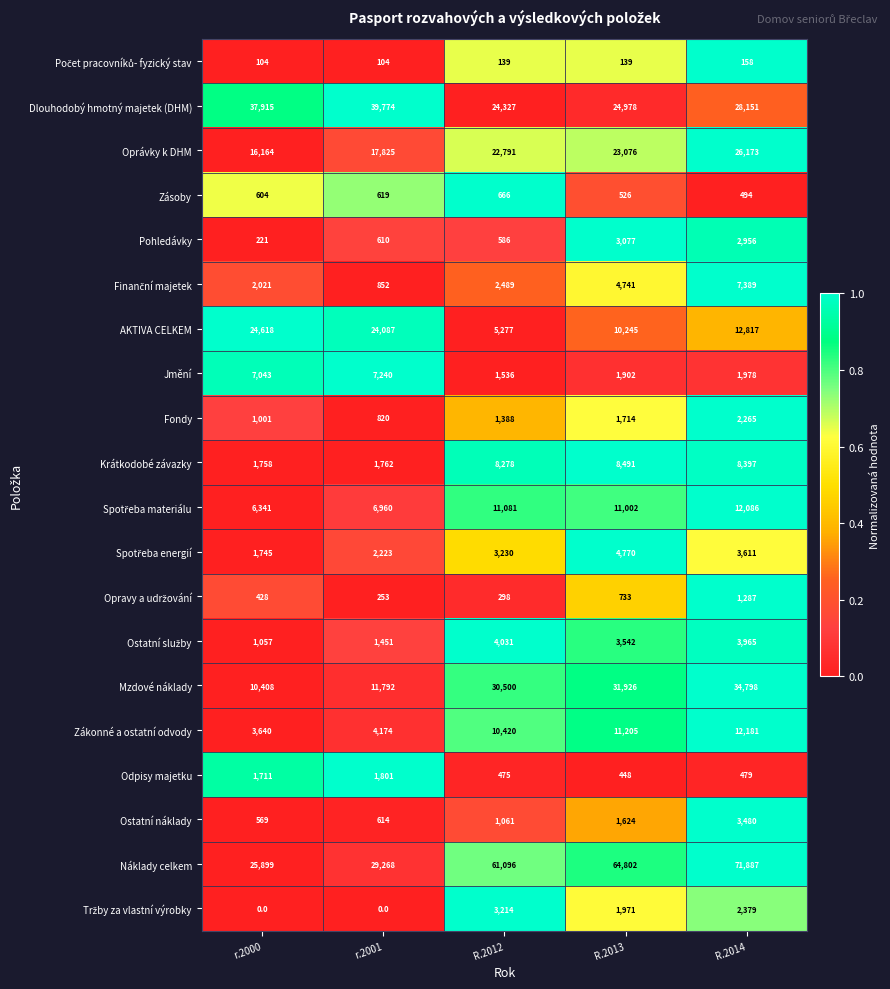

Which series has the largest total across all categories?

Náklady celkem